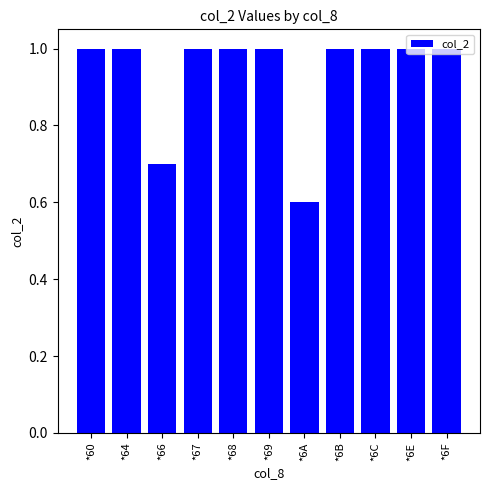

At which label is the value closest to 0?

*6A